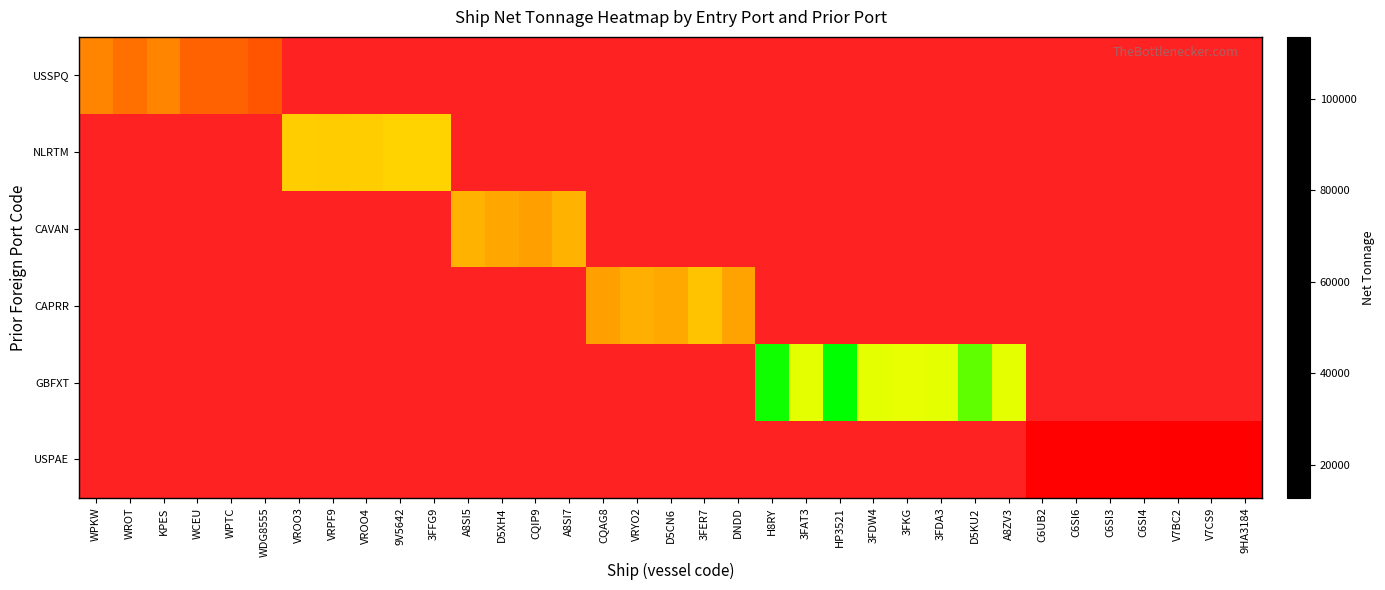

What is the greatest value displayed?

113482.0